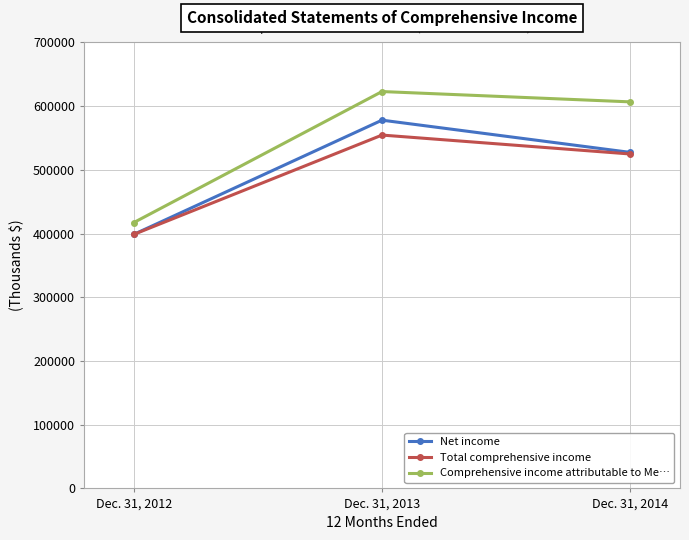

Does the chart display data point markers on the line(s)?

Yes